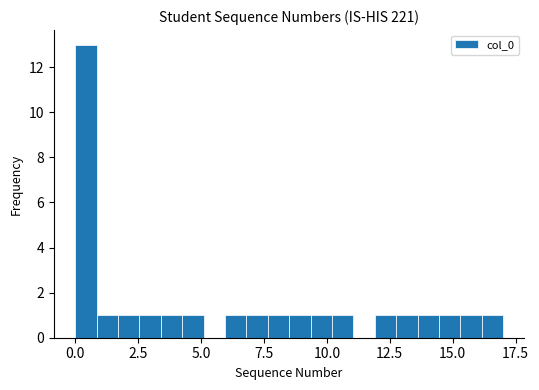

Around what value on the x-axis is the tallest bar? Give the approximate position of its centre, as read against the axis.

0.5